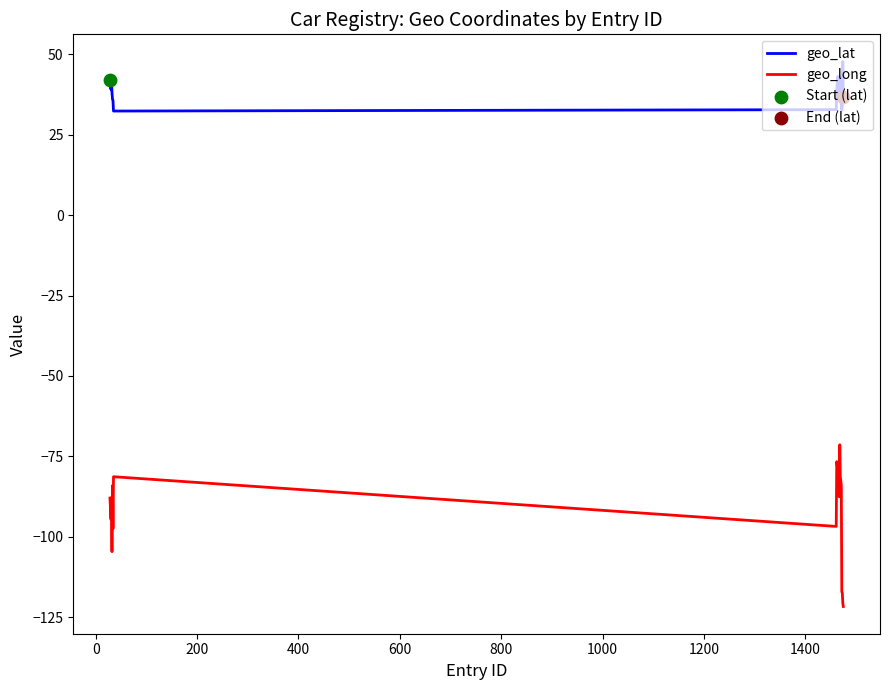

Which series has the widest spread of values?

geo_long